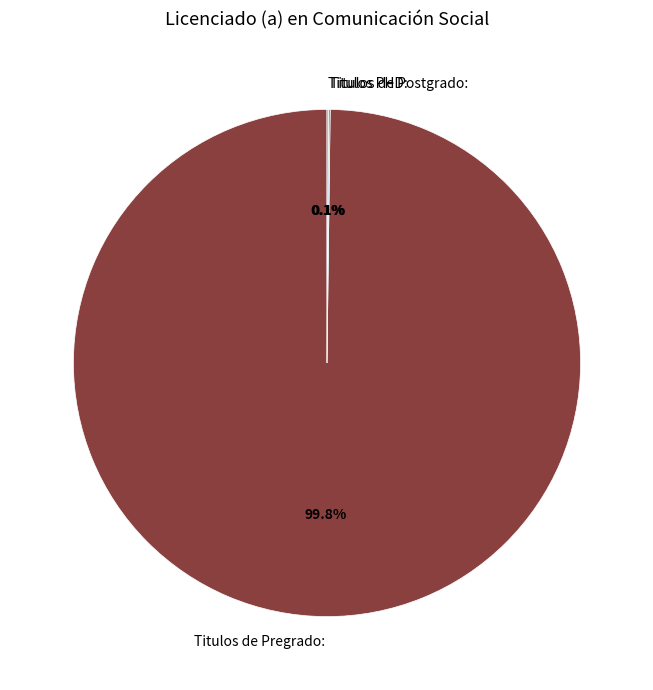

Which category accounts for the majority?

Titulos de Pregrado: